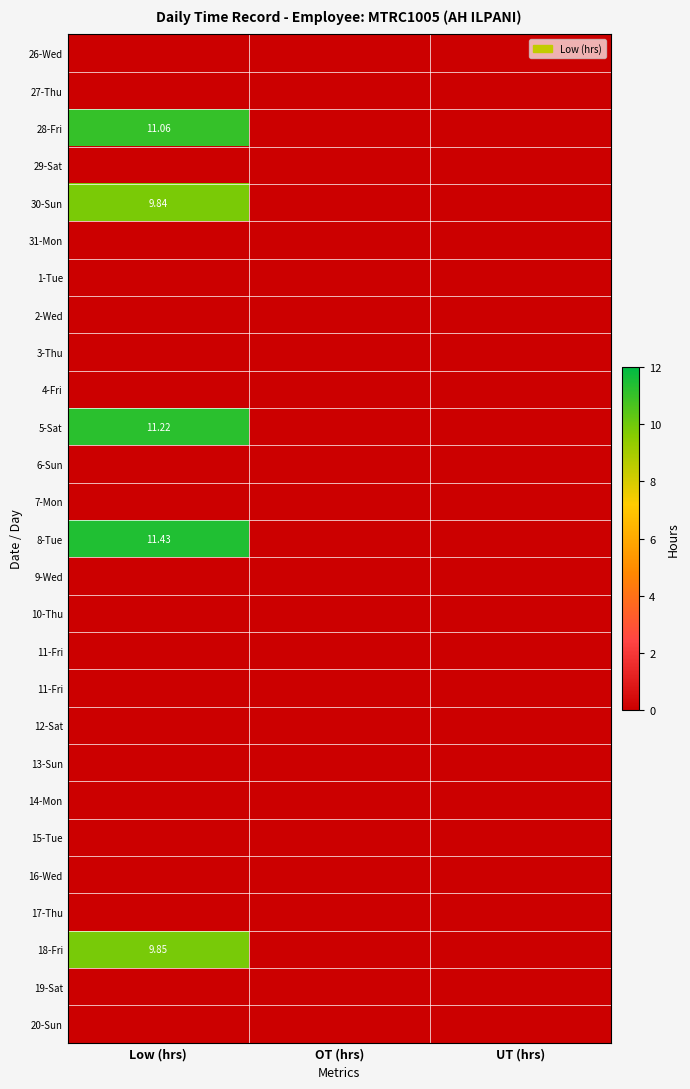

What is the greatest value displayed?

11.4